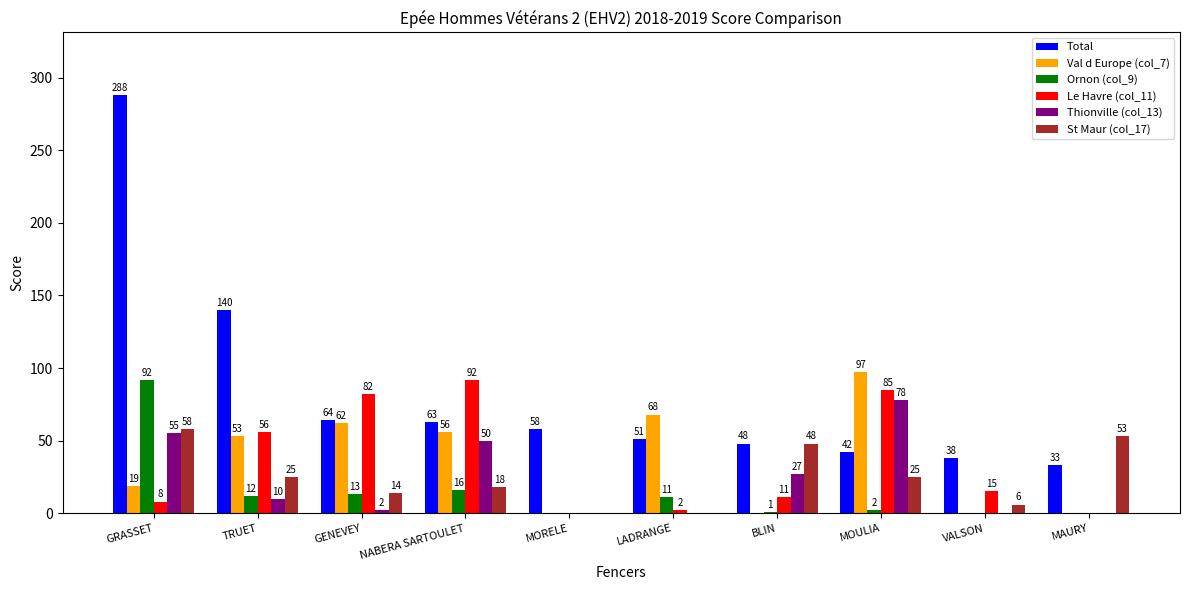

What is the highest value of the Ornon (col_9) series?

92